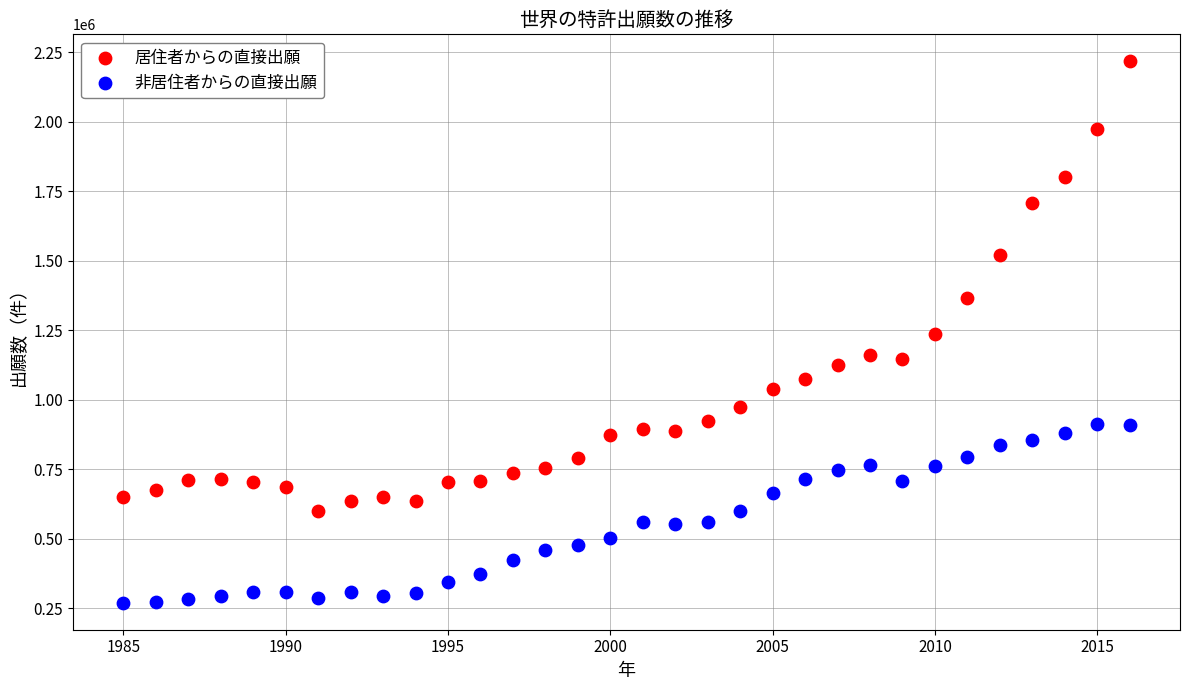

In the 居住者からの直接出願 series, what Y value is closest to 1408900?

1365200